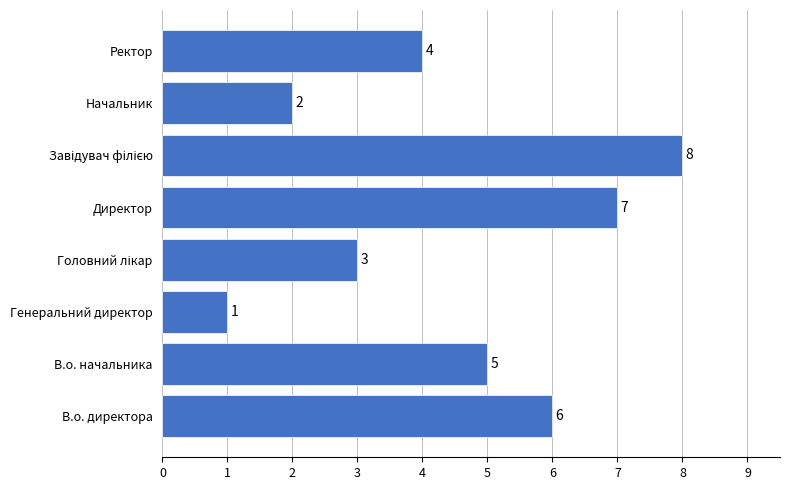

Count the values in the range 3 to 7.

5